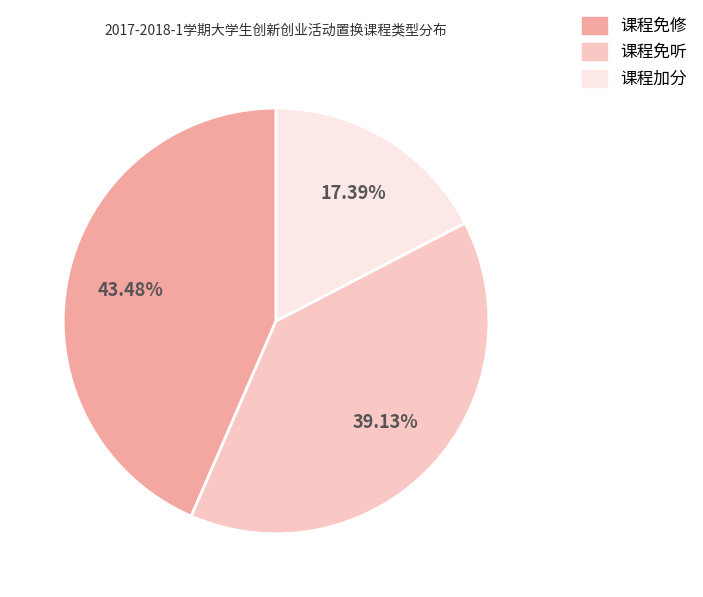

Is it true that 课程免听 is 39% of the pie?

True